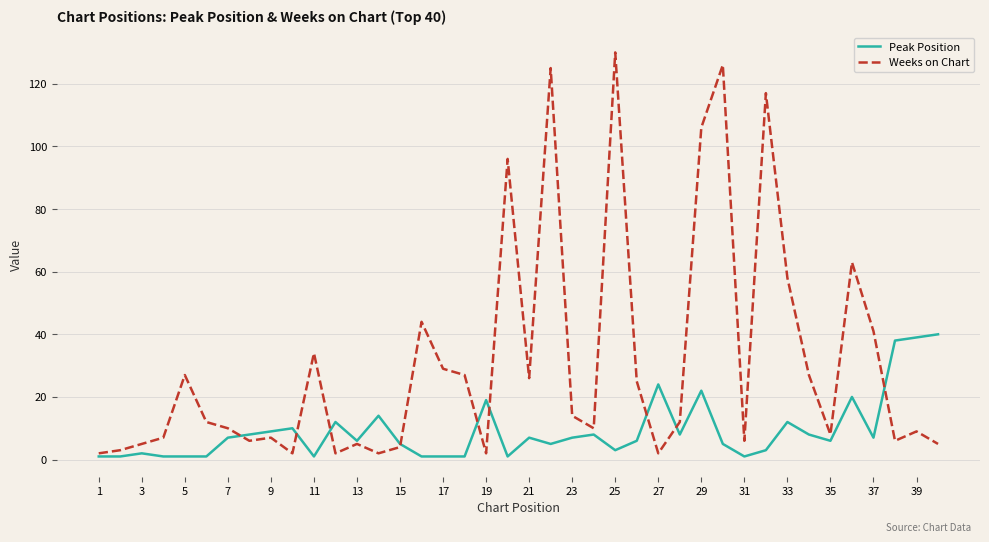

How many series are shown in this chart?

2